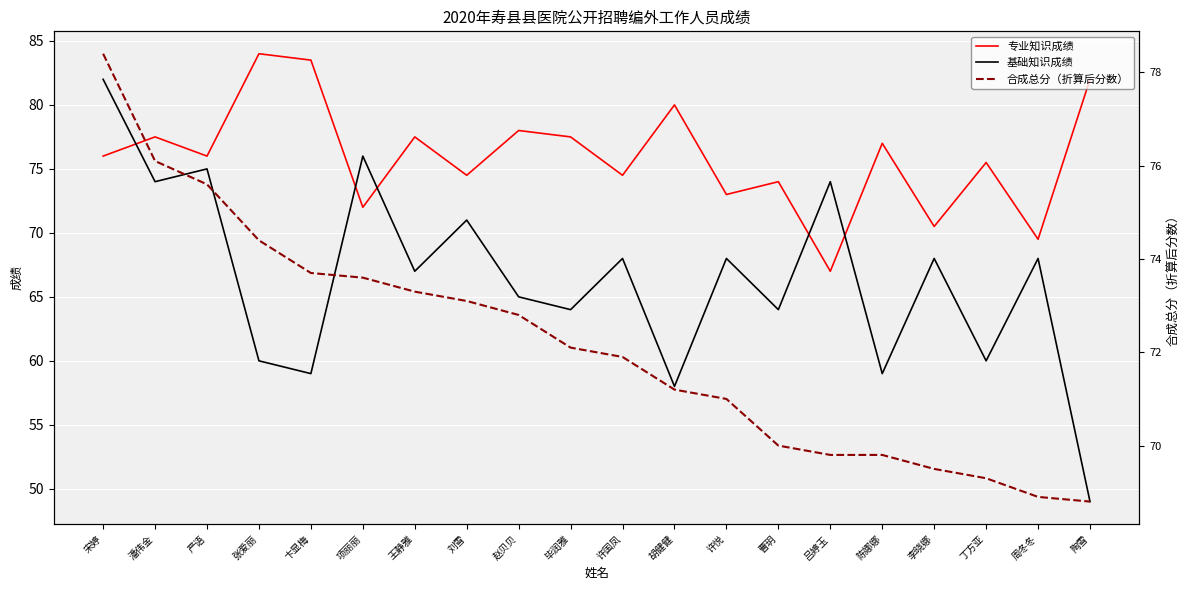

Which category has the lowest value across all series?

陶雪